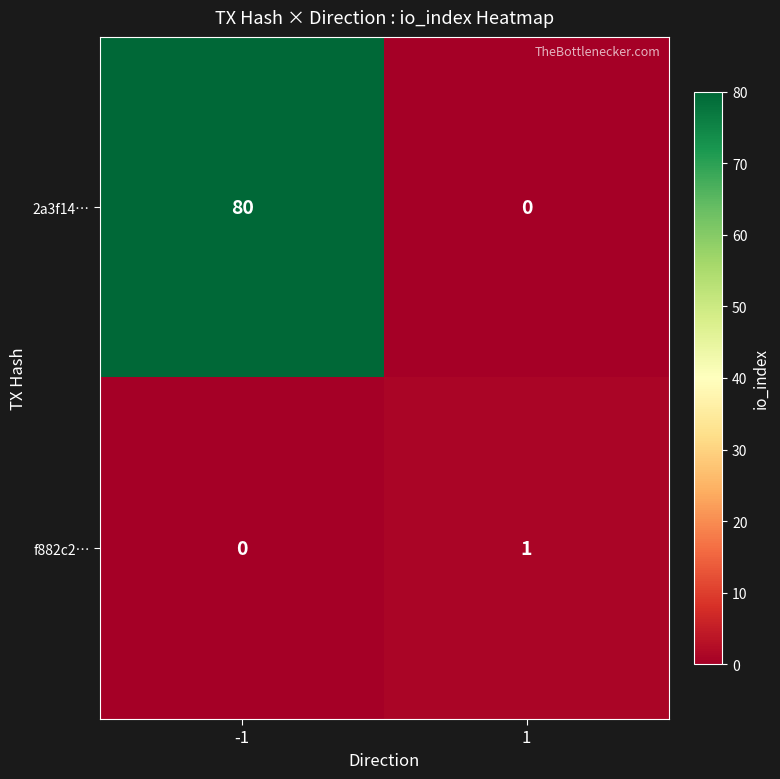

What is the sum of all 2a3f14… values?

80